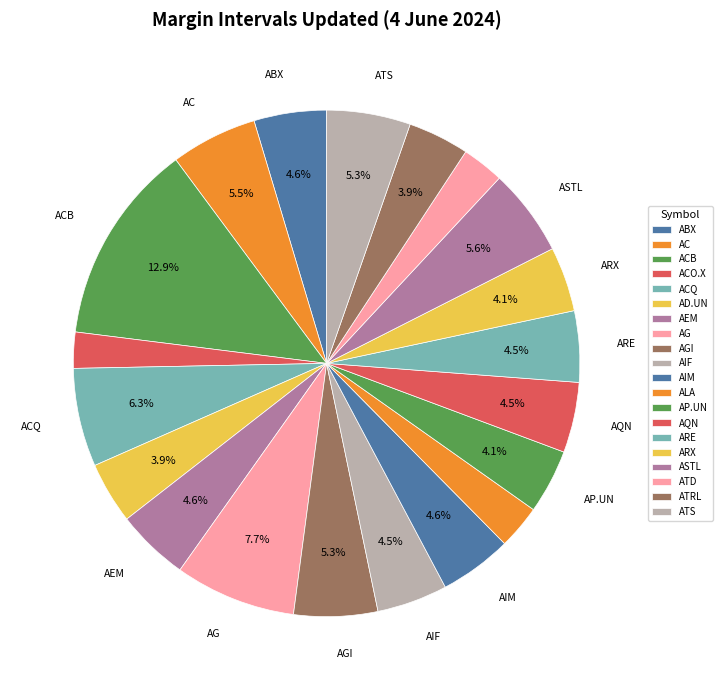

Combined, do ATRL and ARX account for over 50%?

No